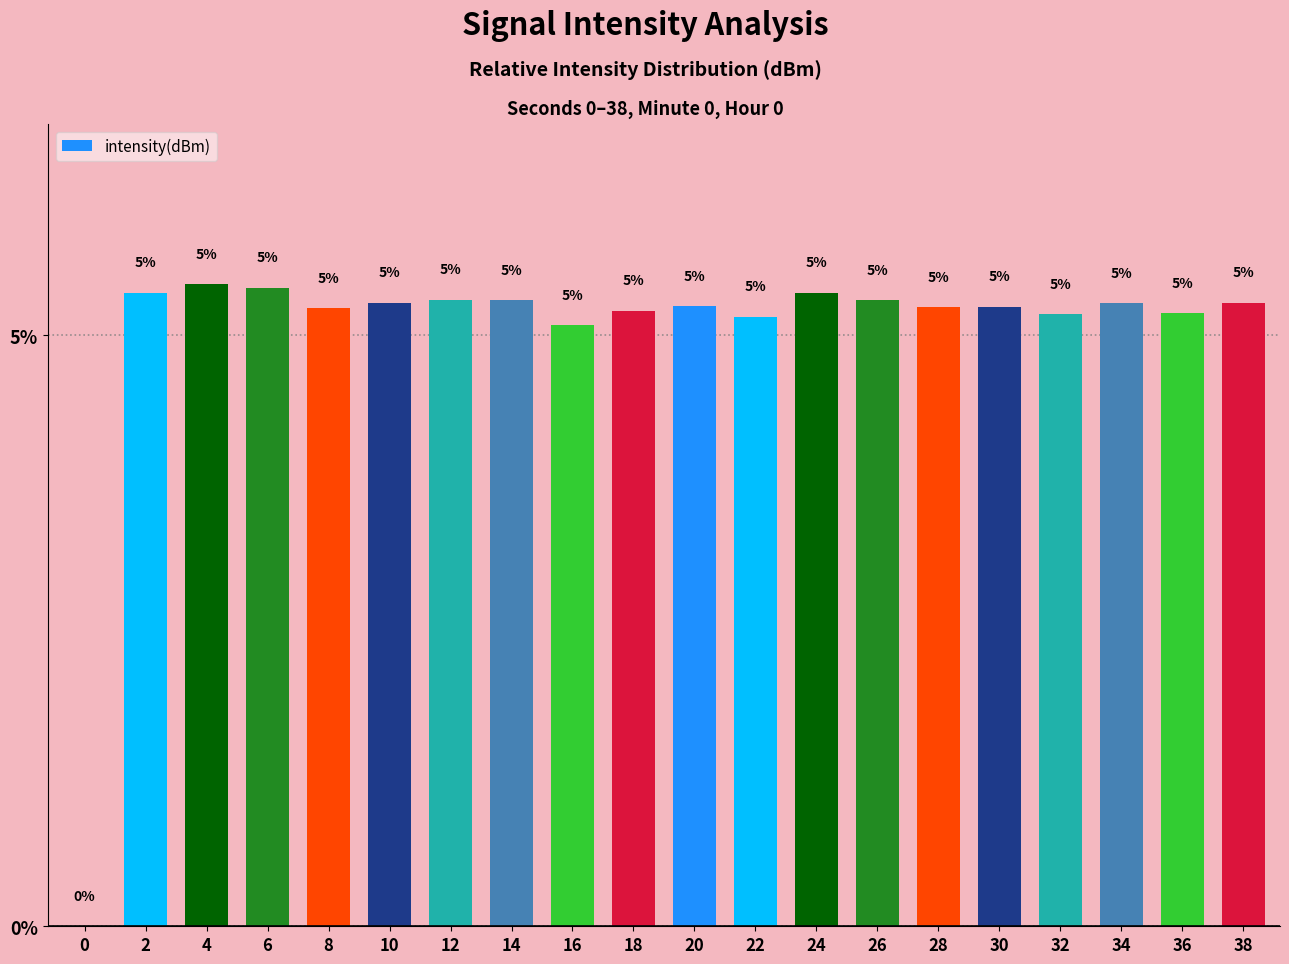

What is the value of the 6th bar from the left?

5.3